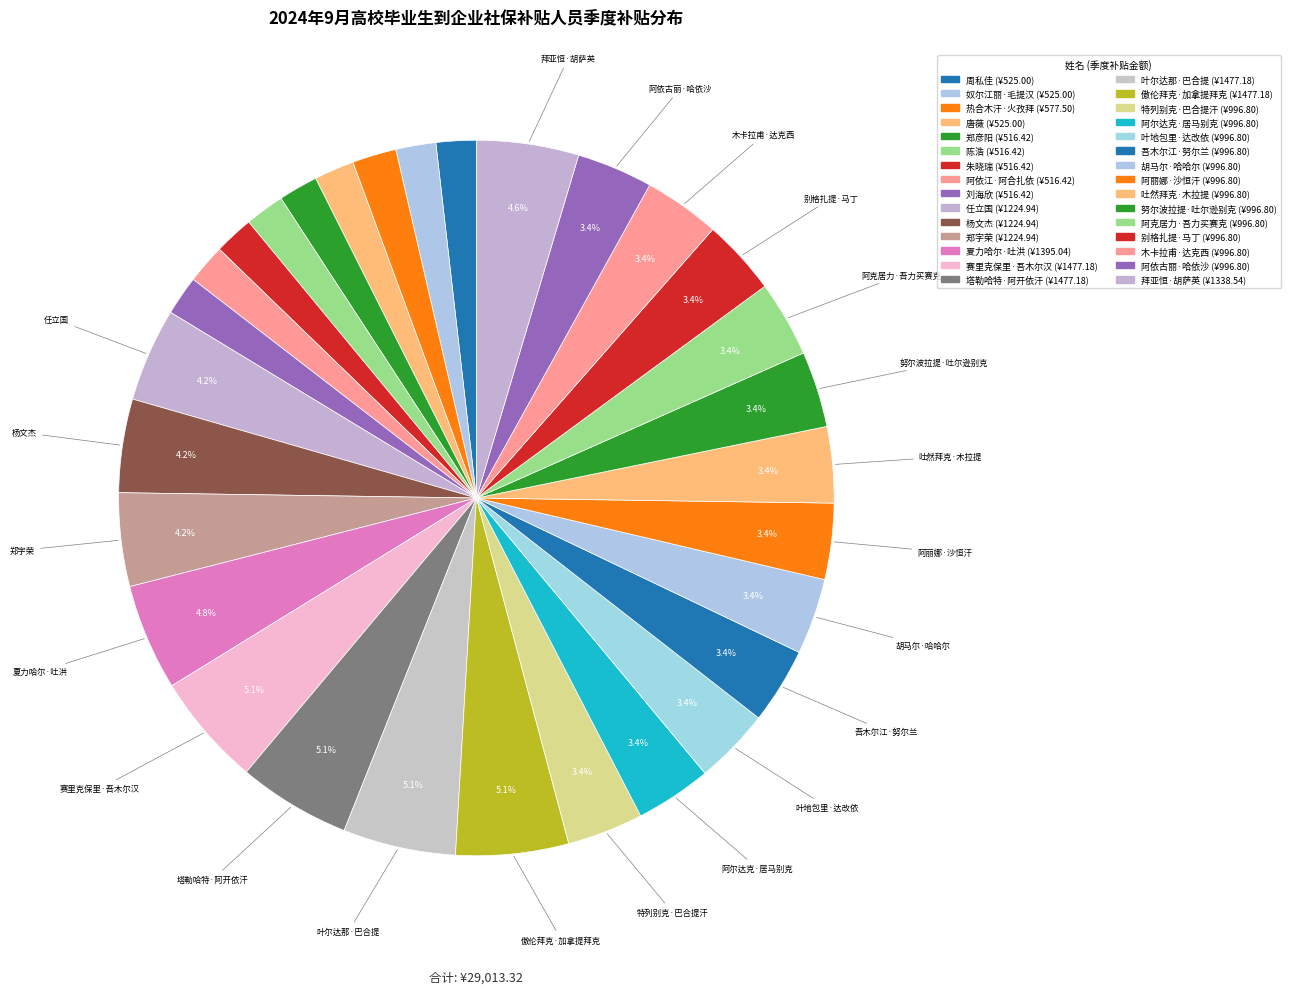

Does 努尔波拉提·吐尔逊别克 represent more than half of the total?

No